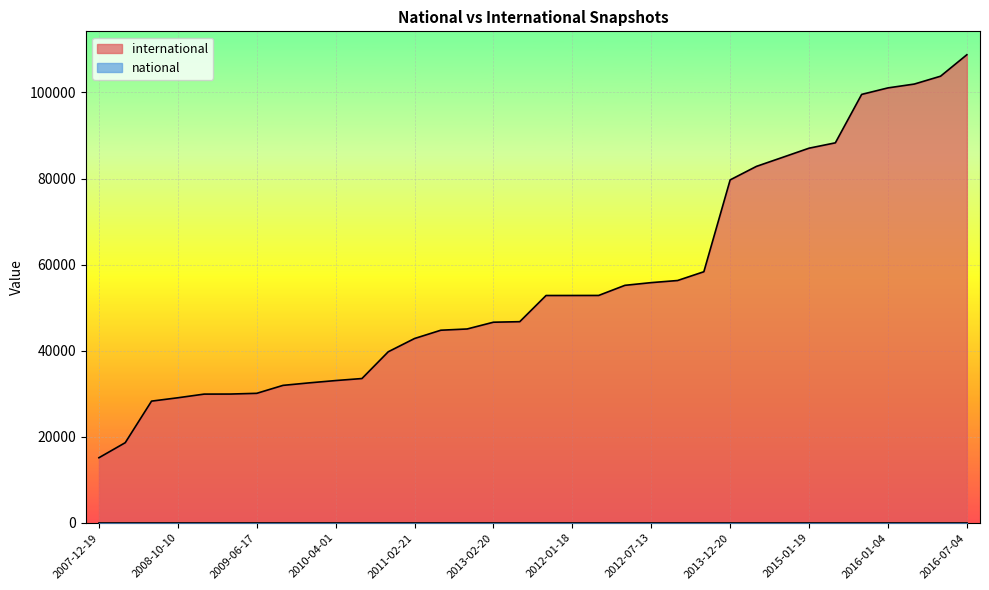

Does the chart display data point markers on the line(s)?

No